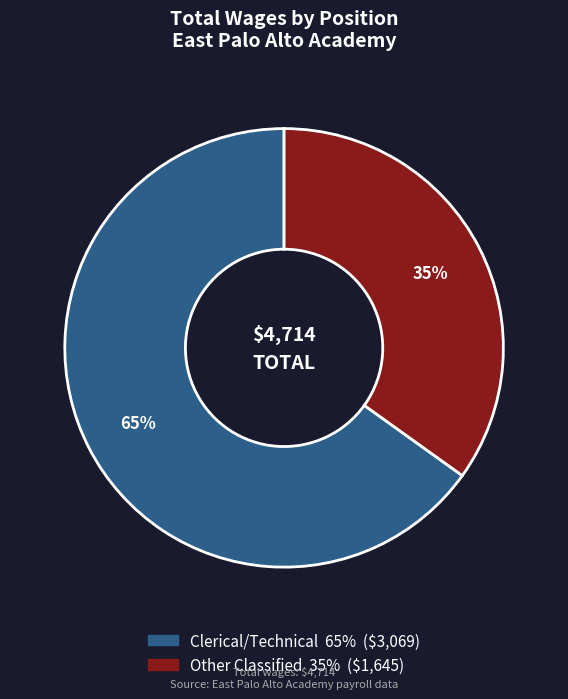

Count the number of slices in the pie.

2